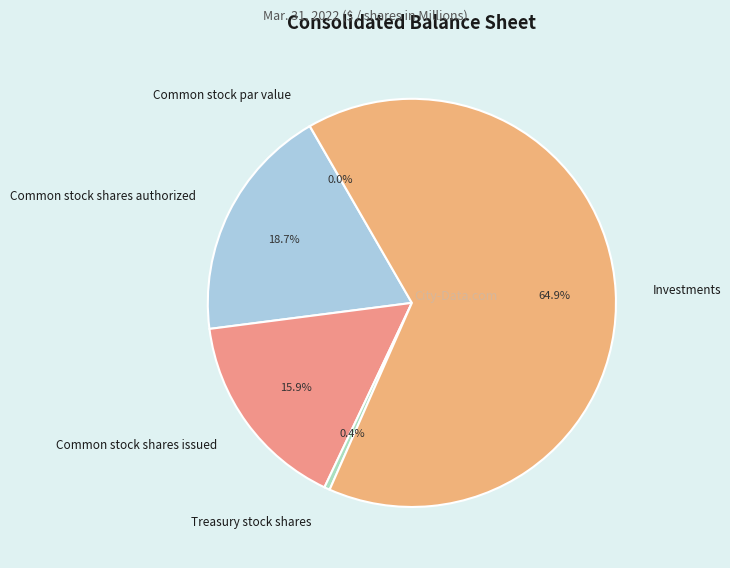

Is Common stock shares authorized the majority of the pie?

No